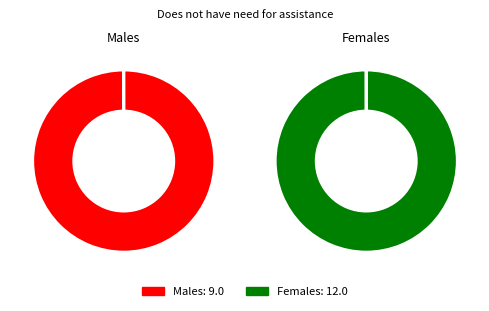

Which has a higher value, Females or Males?

Females